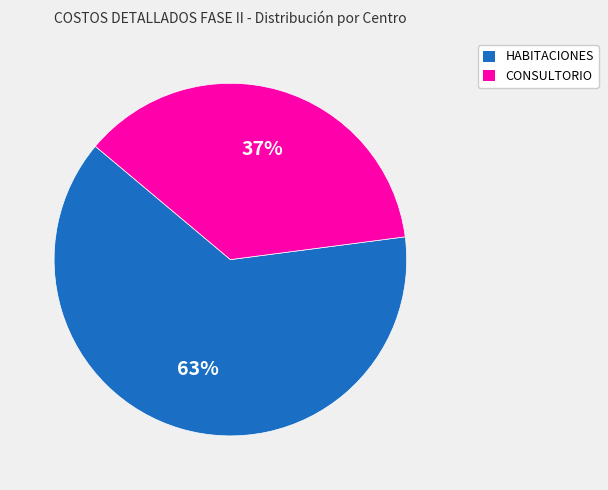

What is the ratio of the value at HABITACIONES to the value at CONSULTORIO?

1.7